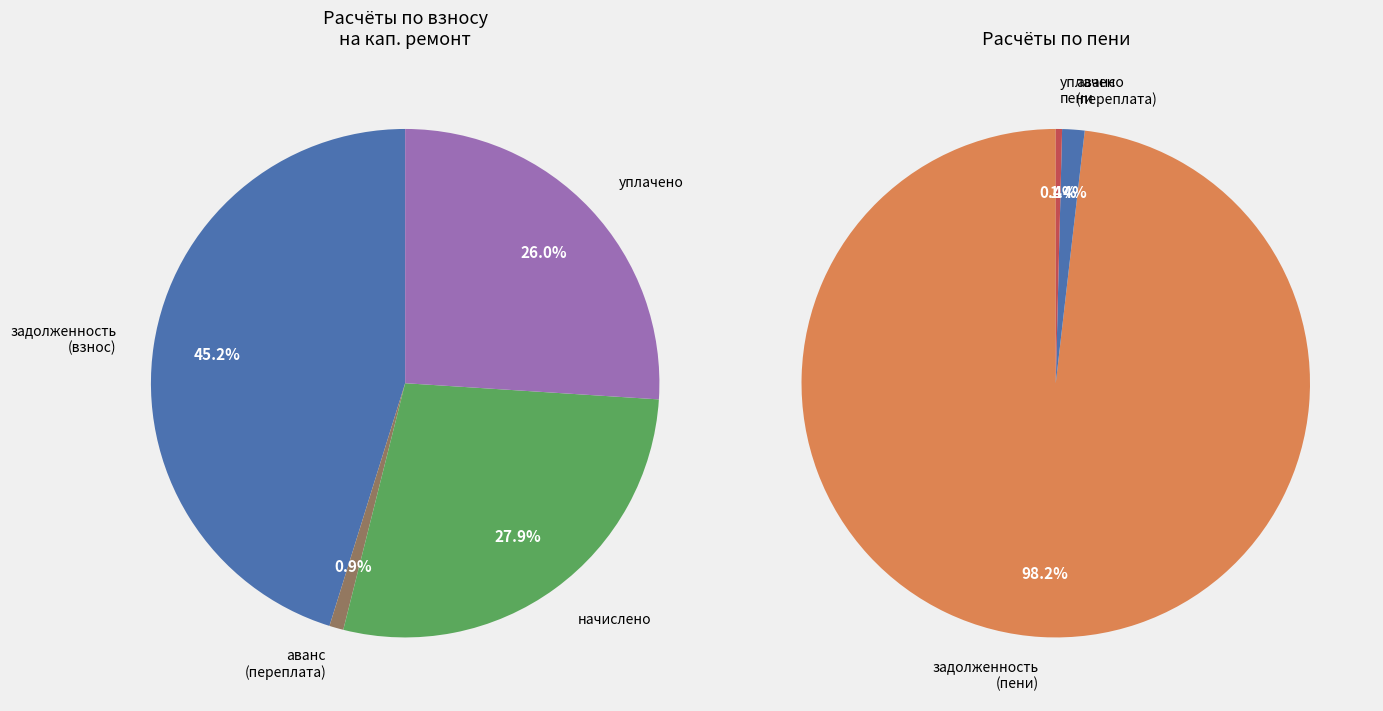

Which series changed the most between 18 and 33?

задолженность (пени)